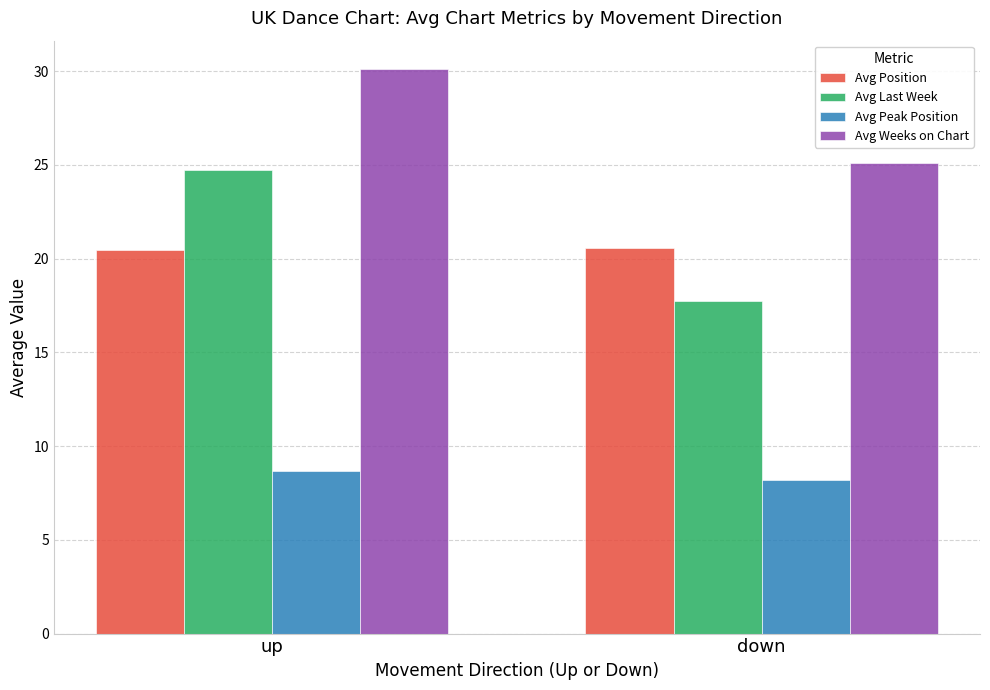

What is the label of the 1st bar from the left?

up